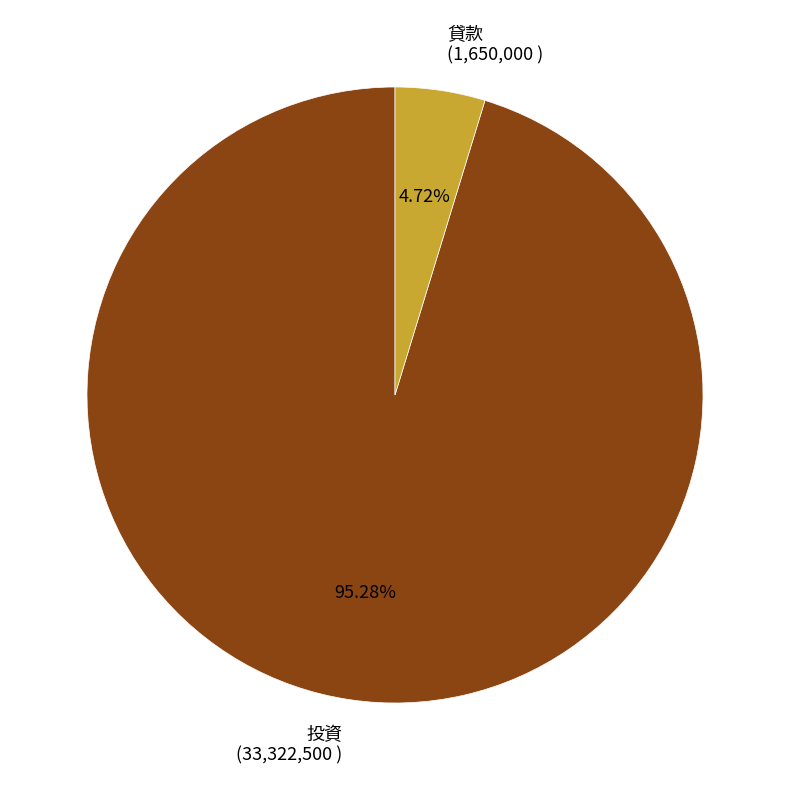

Approximately how many times larger is the value at 投資 (33,322,500 ) compared to 貸款 (1,650,000 )?

20.2